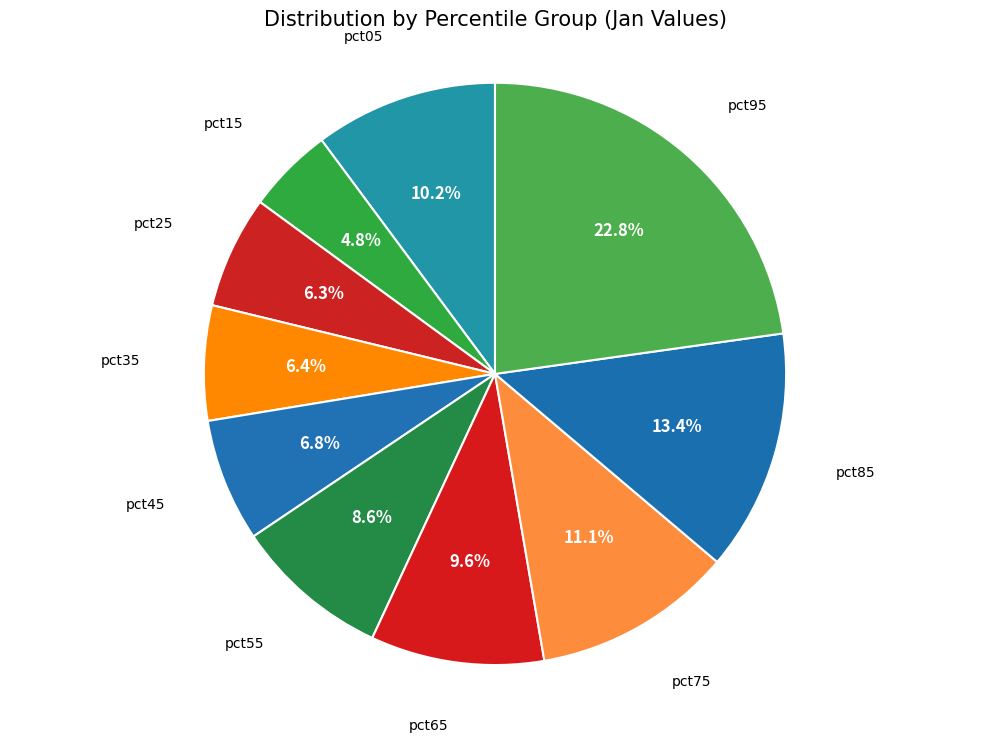

To the nearest percent, what is the difference between the largest and smallest slice percentages?

18%